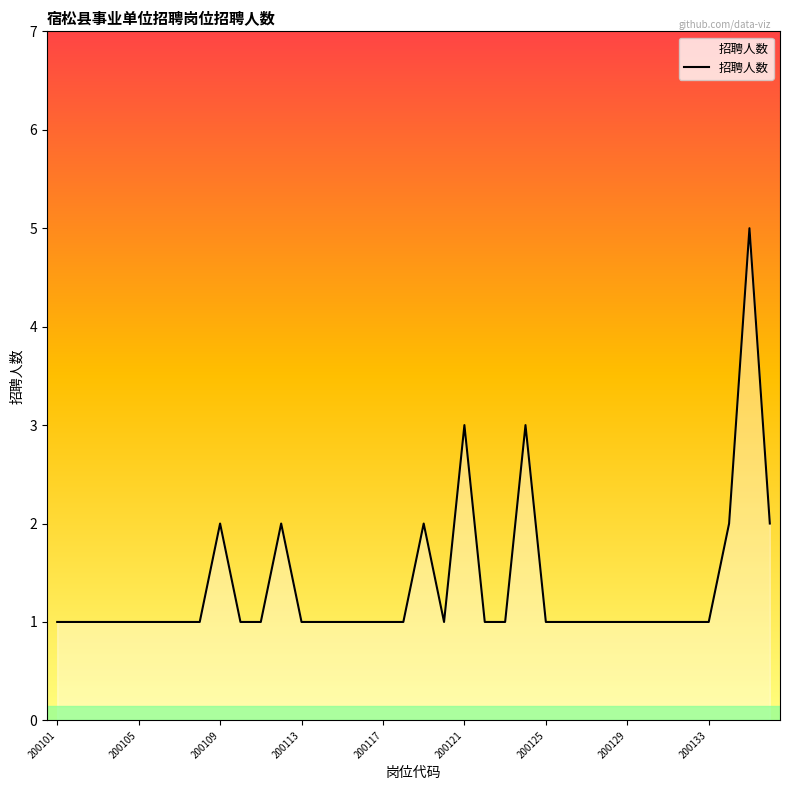

Reading left to right, list all the values displayed in this chart.

1	1	1	1	1	1	1	1	2	1	1	2	1	1	1	1	1	1	2	1	3	1	1	3	1	1	1	1	1	1	1	1	1	2	5	2